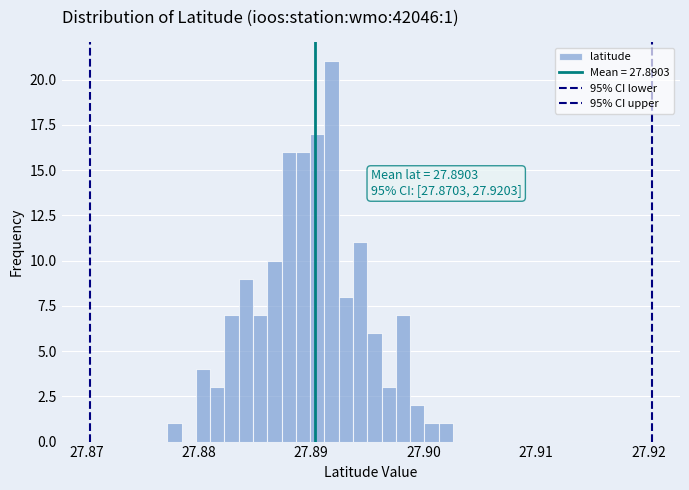

Read against the x-axis, roughly where is the centre of the tallest bar?

27.892